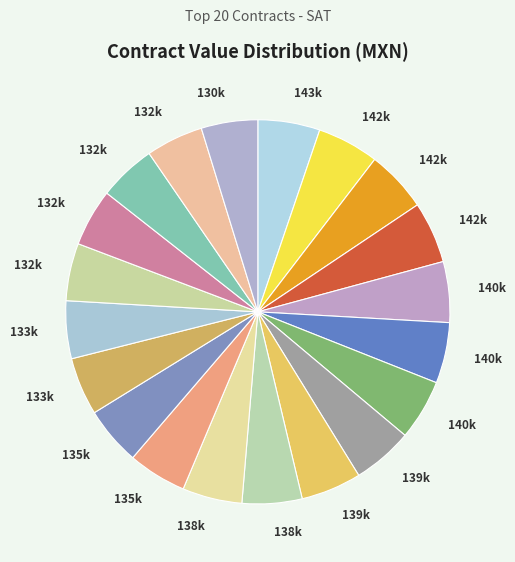

Is there a majority slice in this chart?

No